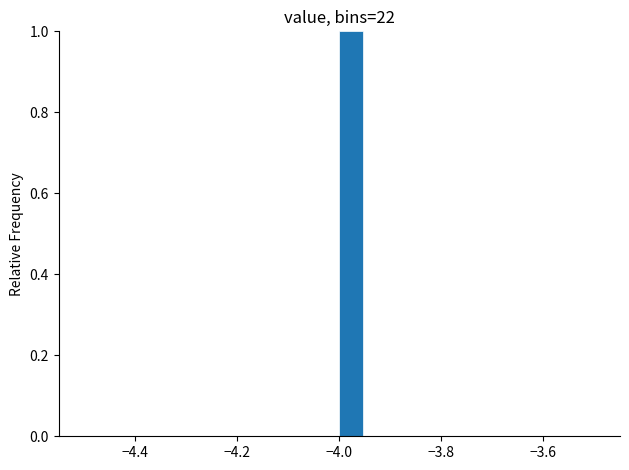

Around what value on the x-axis is the tallest bar? Give the approximate position of its centre, as read against the axis.

-3.98